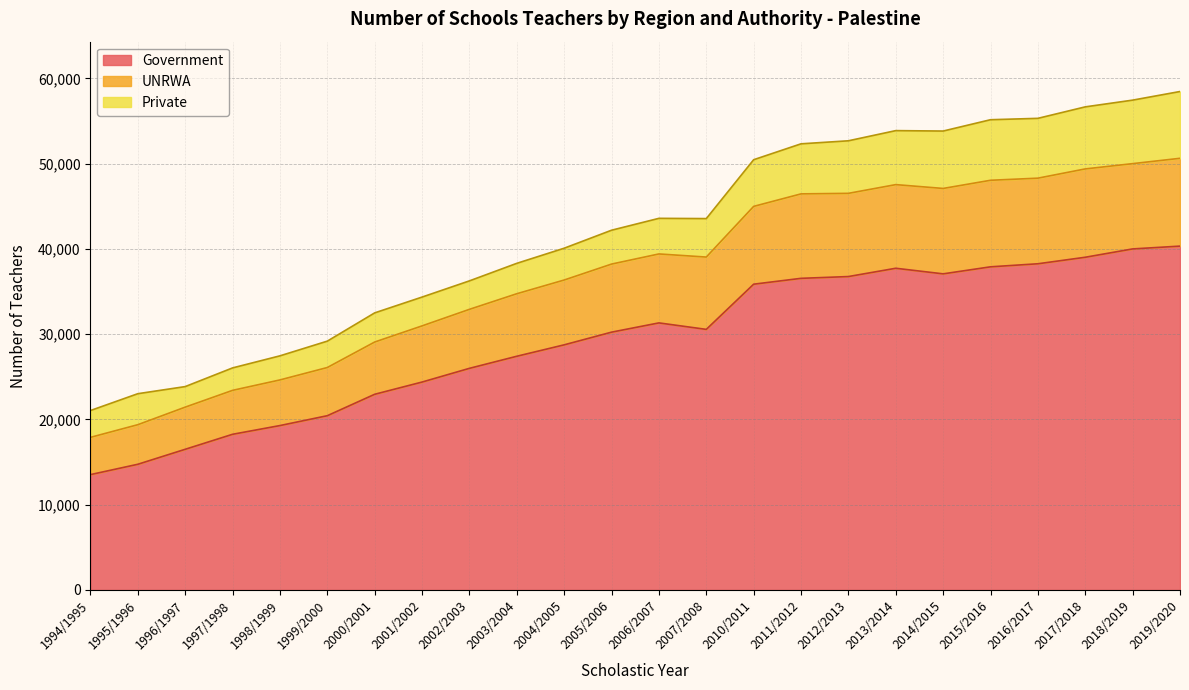

What is the lowest value of the Government series?

13528